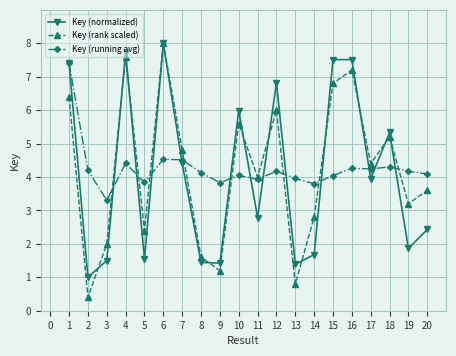

How many interior local peaks does the Key (rank scaled) series have?

6